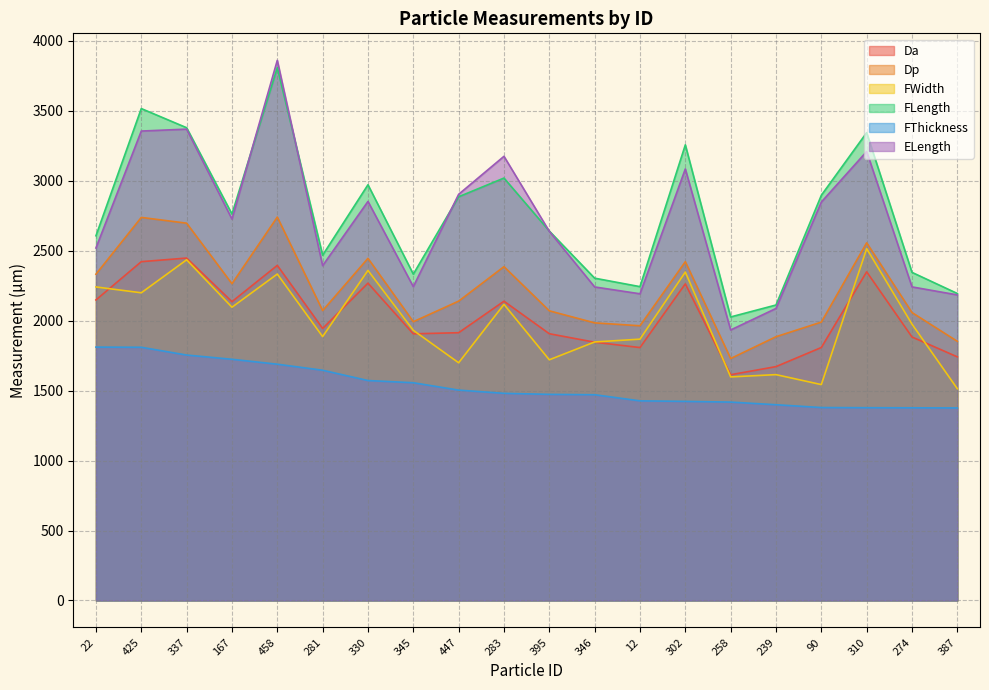

What is the label of the 9th point from the left?

447